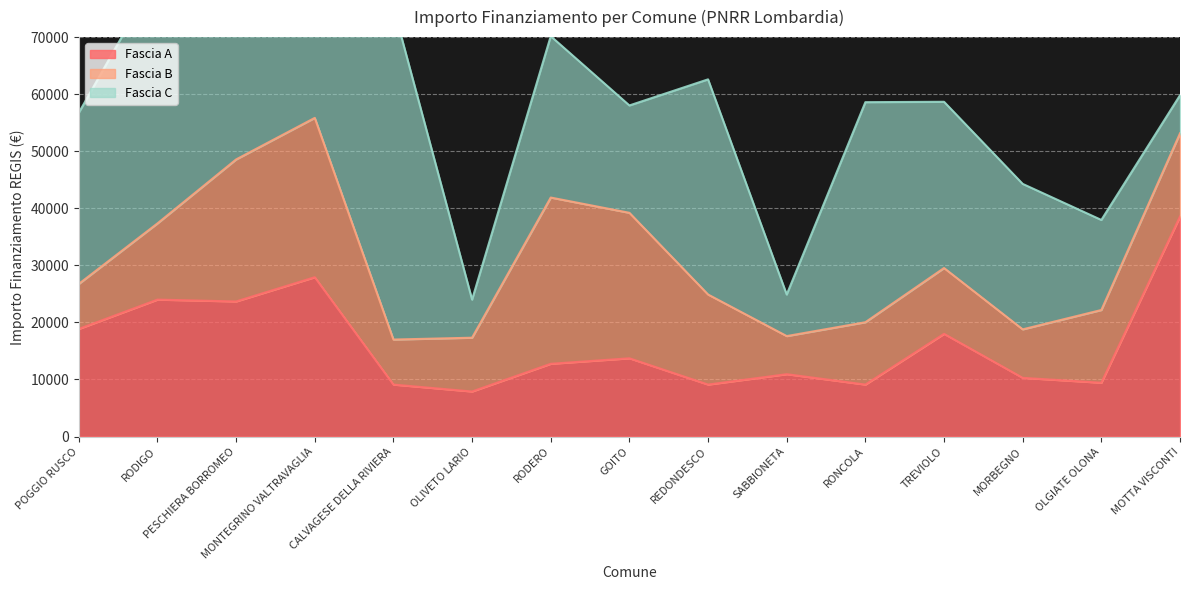

Is it true that Fascia A equals 9105 at CALVAGESE DELLA RIVIERA?

True